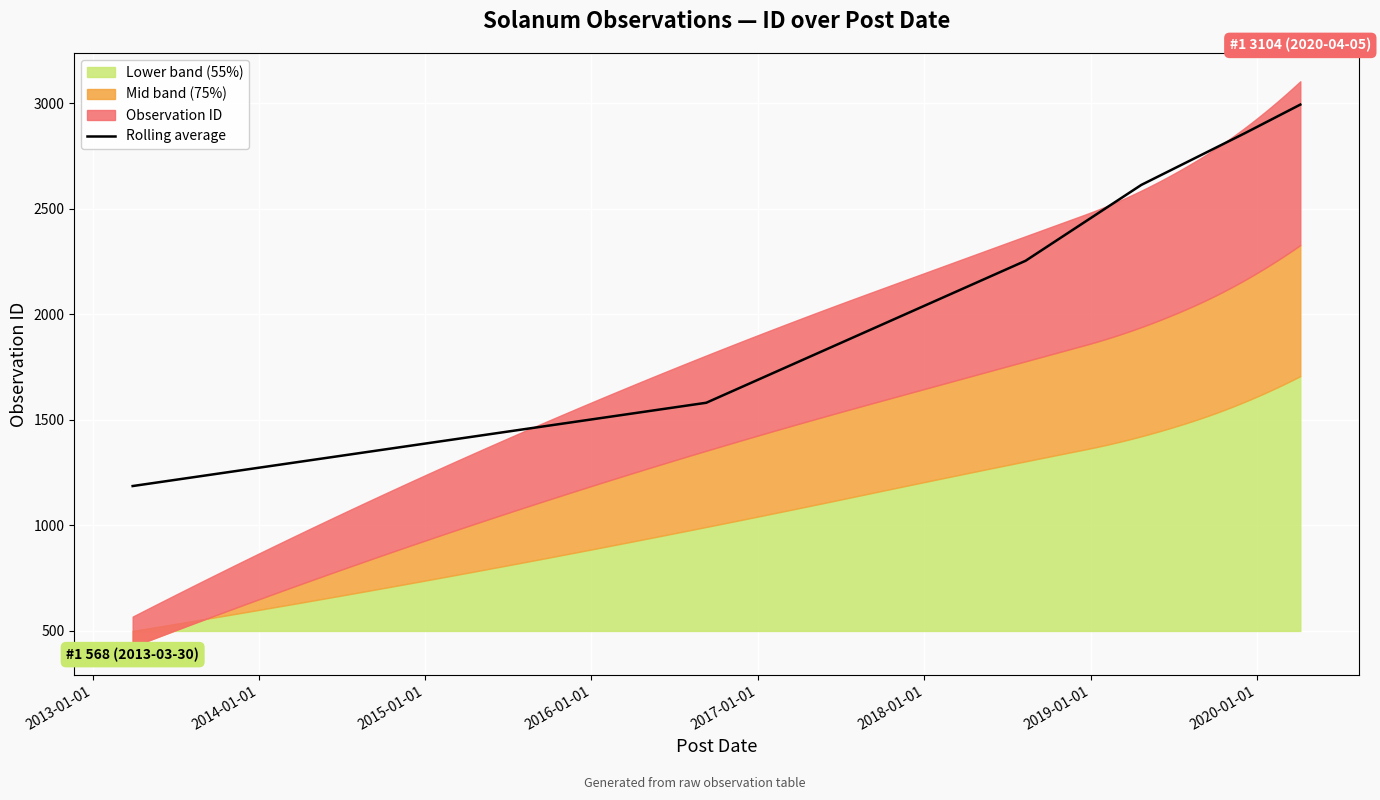

How many data points are less than 2613?

3